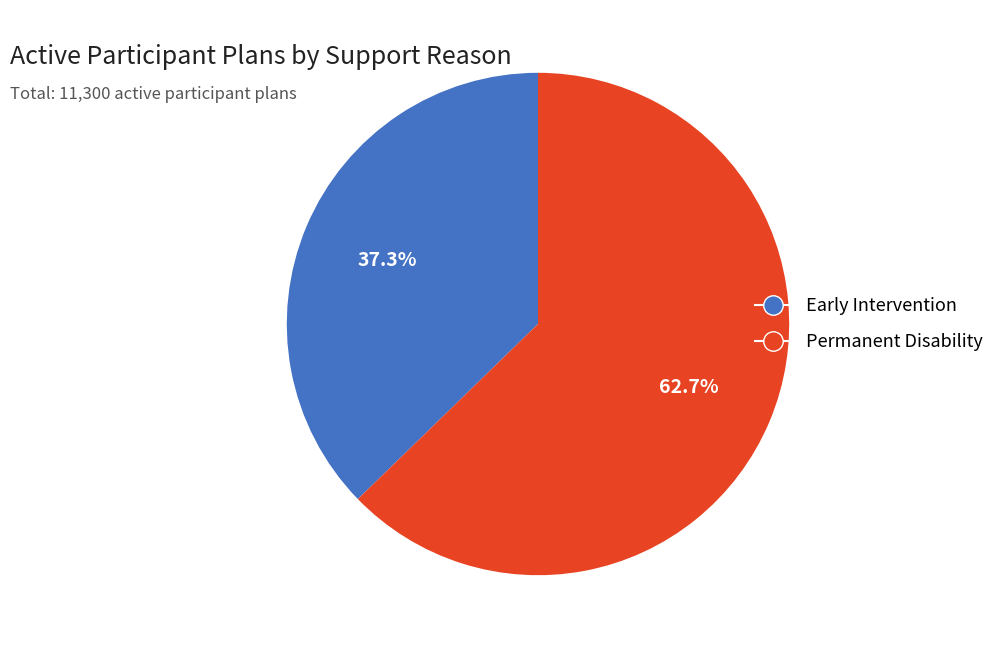

What is the largest slice in the pie chart?

Permanent Disability